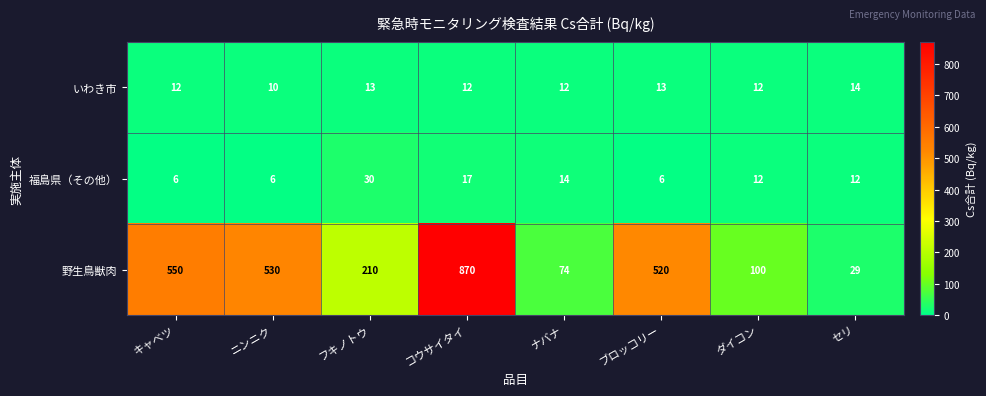

Rank the categories by 野生鳥獣肉 value from lowest to highest.

セリ, ナバナ, ダイコン, フキノトウ, ブロッコリー, ニンニク, キャベツ, コウサイタイ